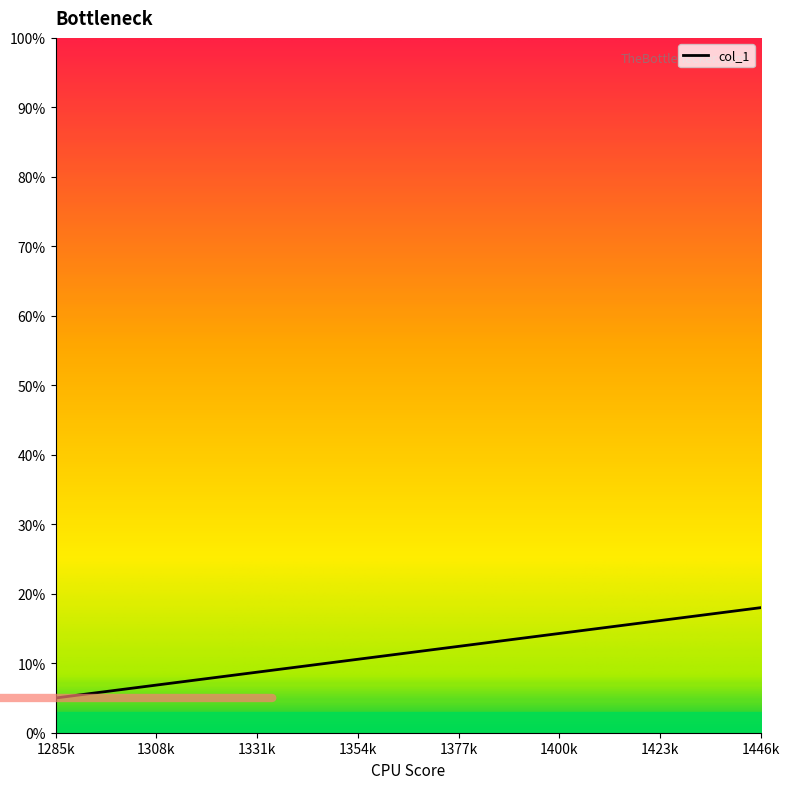

True or false: there are more than 2 points higher than both neighbors.

False